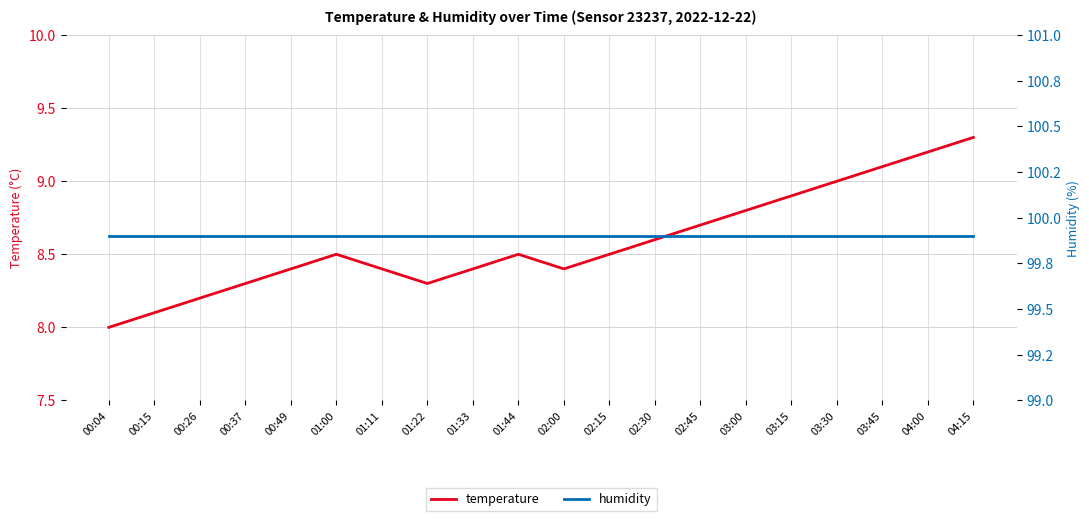

Between 01:22 and 03:15, which series saw the biggest shift?

temperature